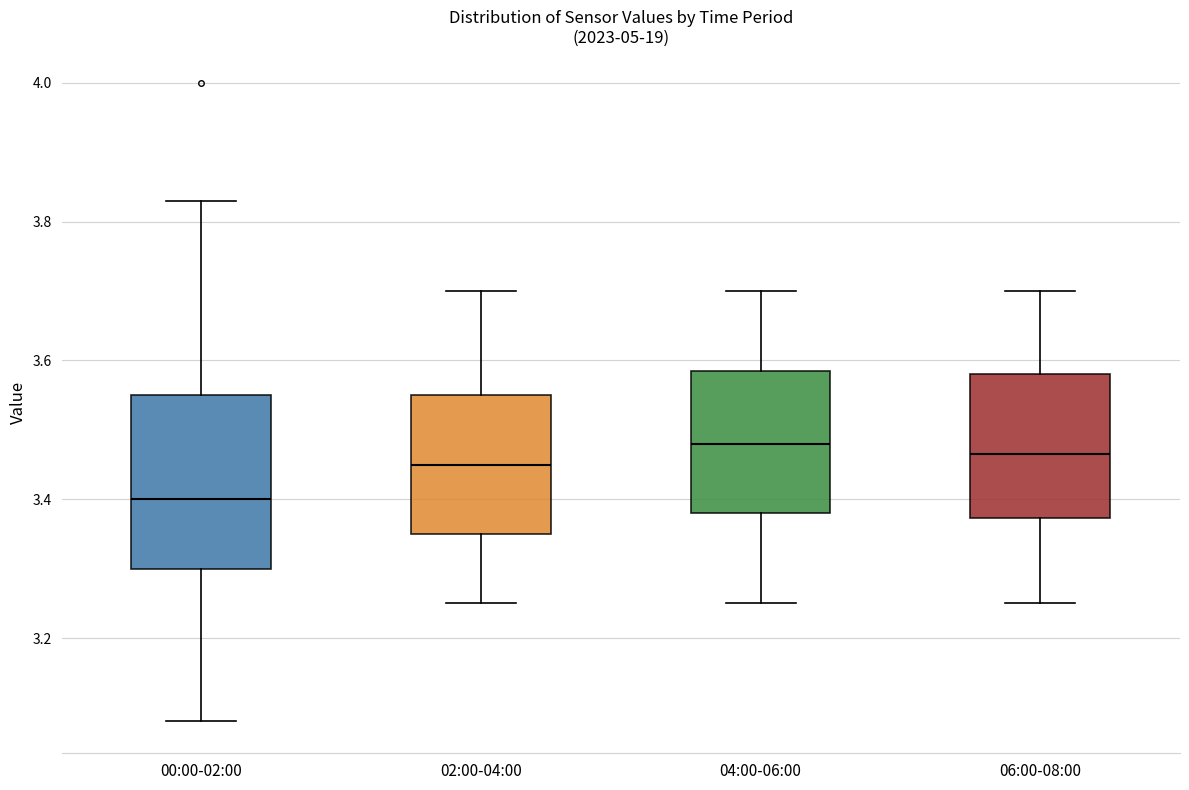

Which box is the tallest, from its lower edge to its upper edge?

00:00-02:00